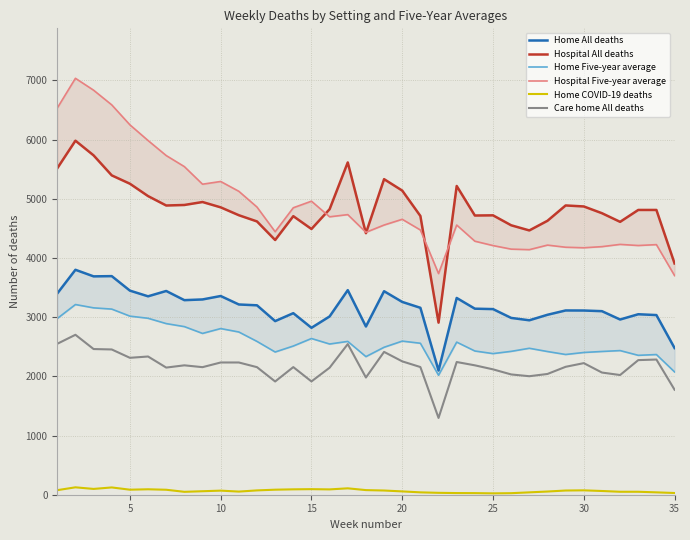

True or false: Care home All deaths and Home COVID-19 deaths cross at least once.

False